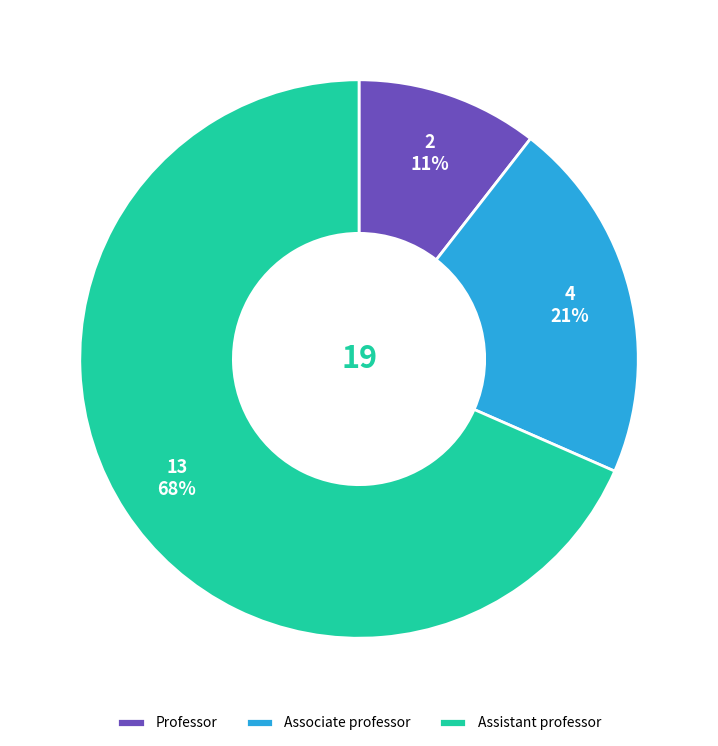

Does Associate professor account for over 50% of the chart?

No